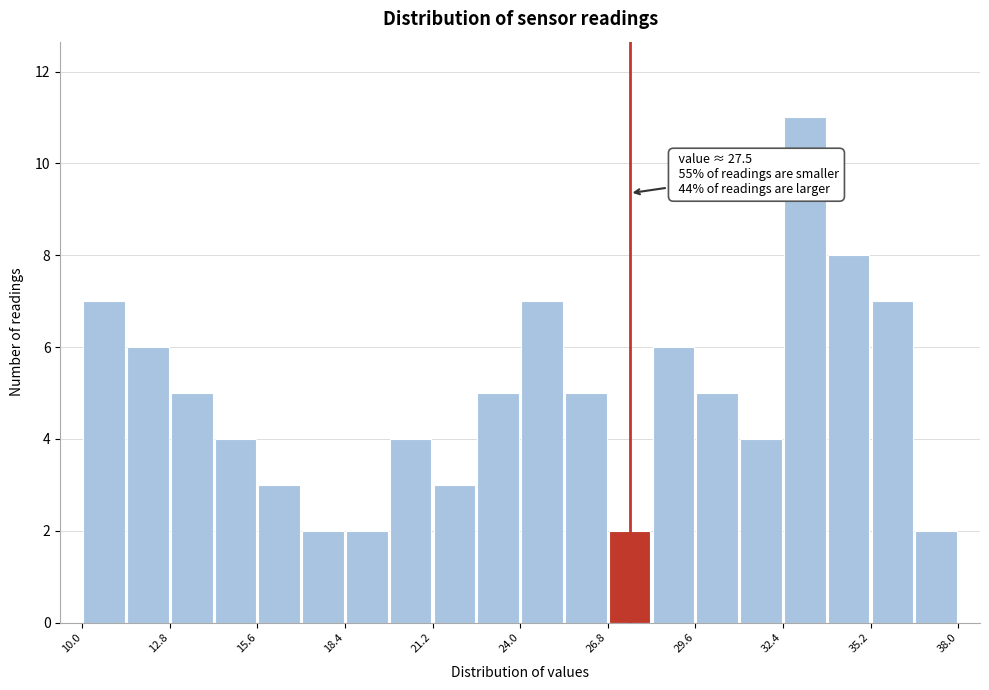

Around what value on the x-axis is the tallest bar? Give the approximate position of its centre, as read against the axis.

33.0